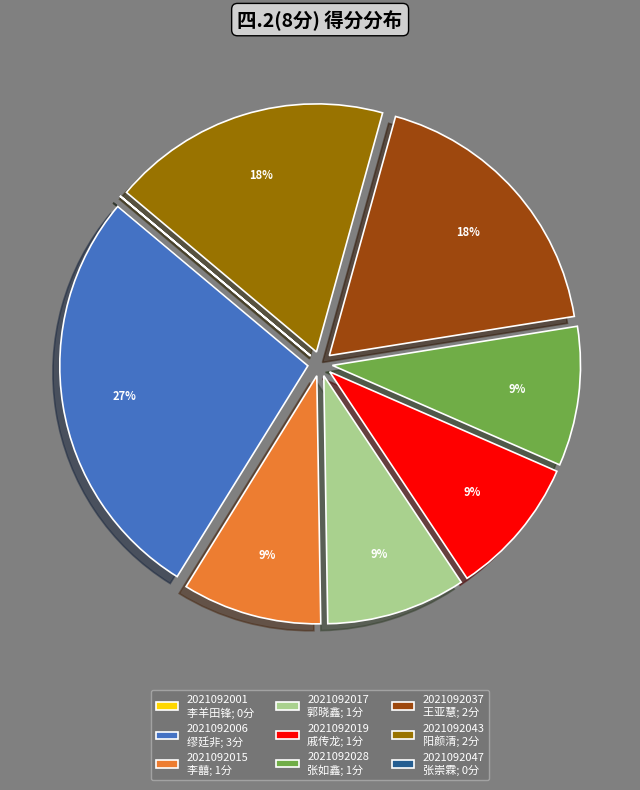

True or false: 2021092006 缪廷非; 3分 accounts for 20% of the total.

False